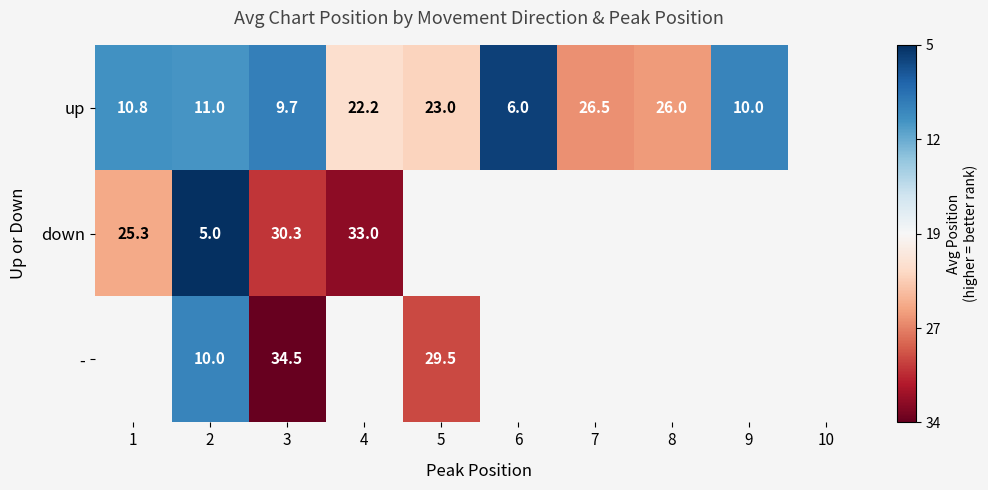

Rank the series at 3 from lowest to highest value.

up, down, -